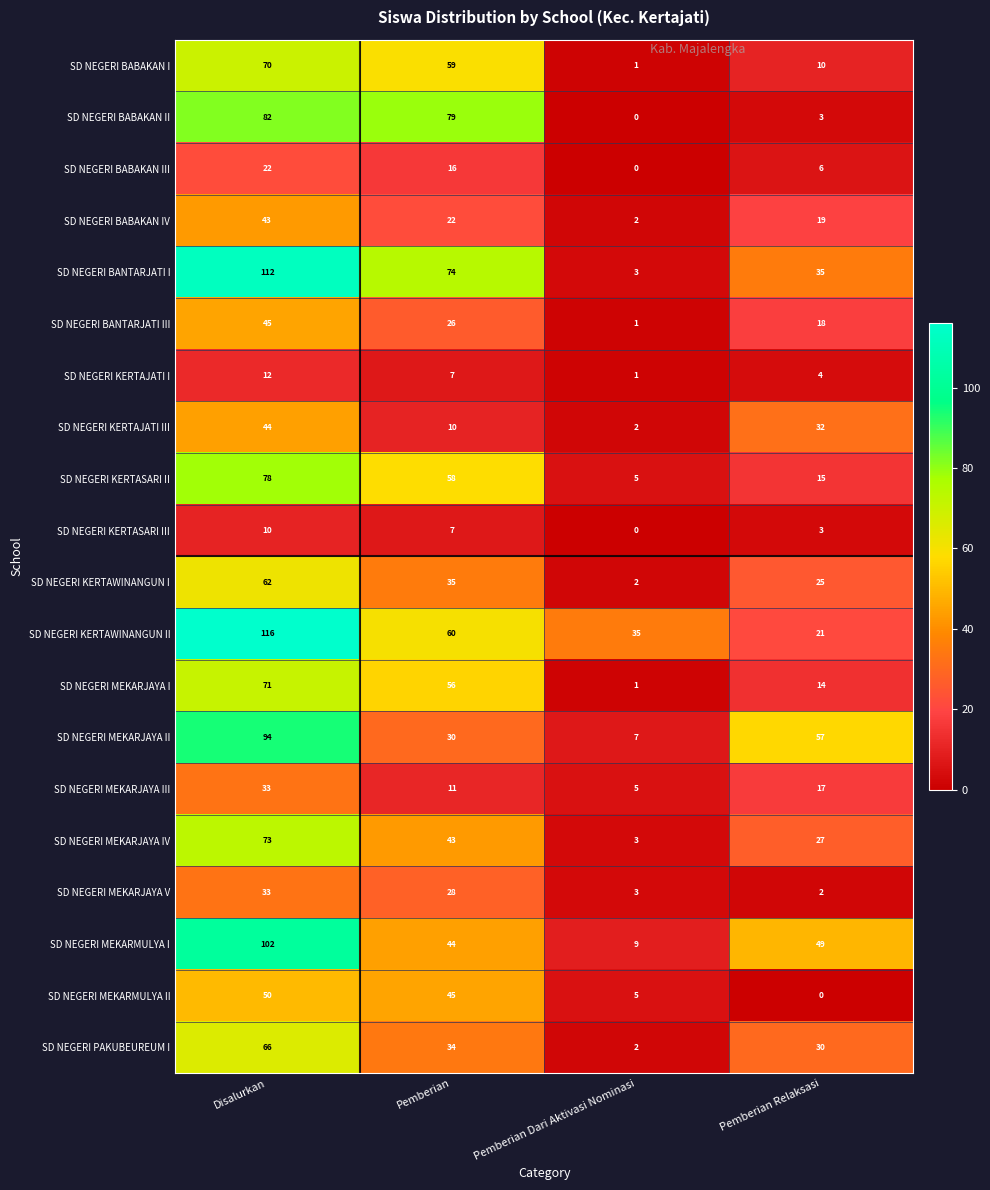

What is the difference between the highest and lowest values at Disalurkan?

106